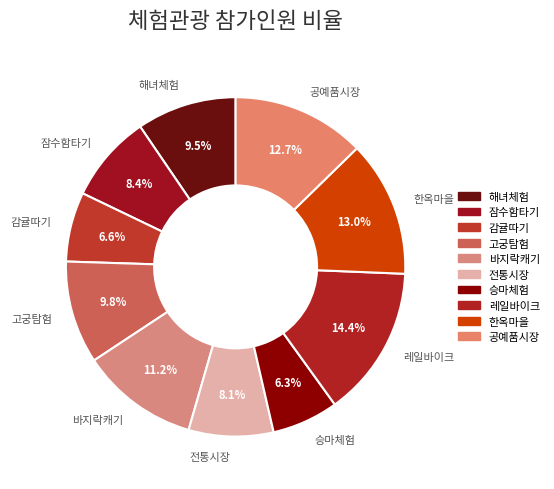

Which has a higher value, 감귤따기 or 잠수함타기?

잠수함타기